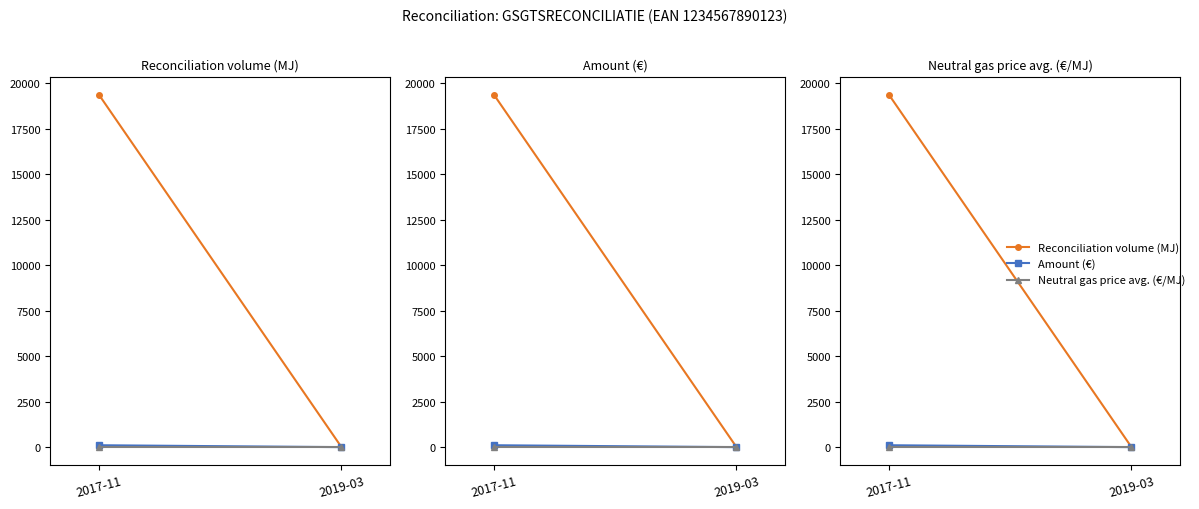

What is the sum of the Amount (€) values at 2017-11 and 2019-03?

104.5